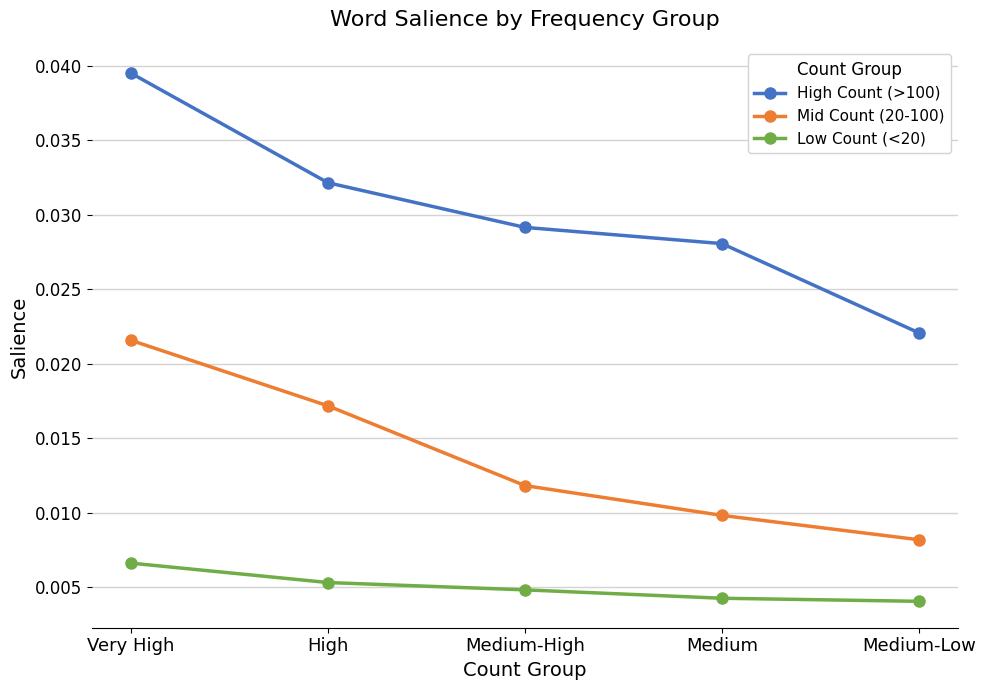

Is the value of High Count (>100) at Medium-Low greater than the value of Low Count (<20) at Very High?

Yes